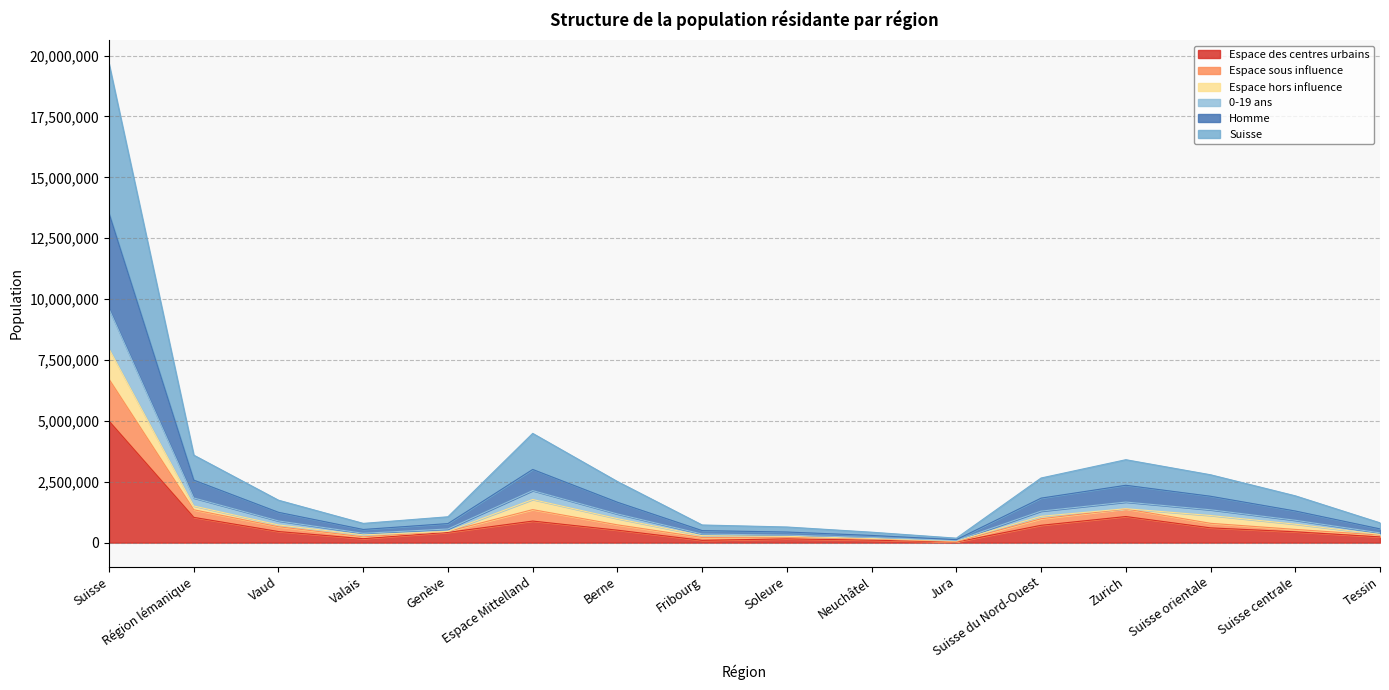

The 0-19 ans series shows 31440 at Jura. True or false?

False